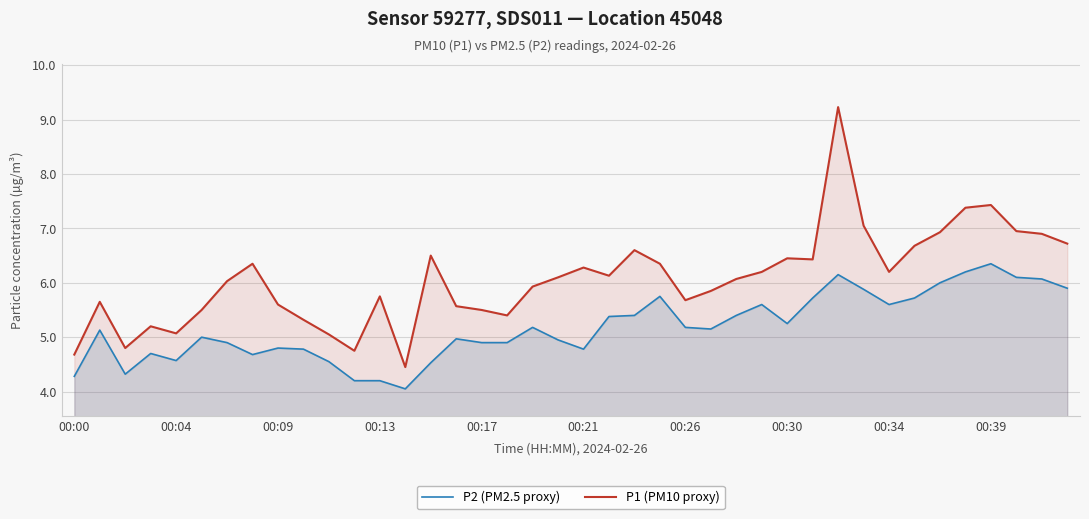

True or false: P2 (PM2.5 proxy) and P1 (PM10 proxy) cross at least once.

False